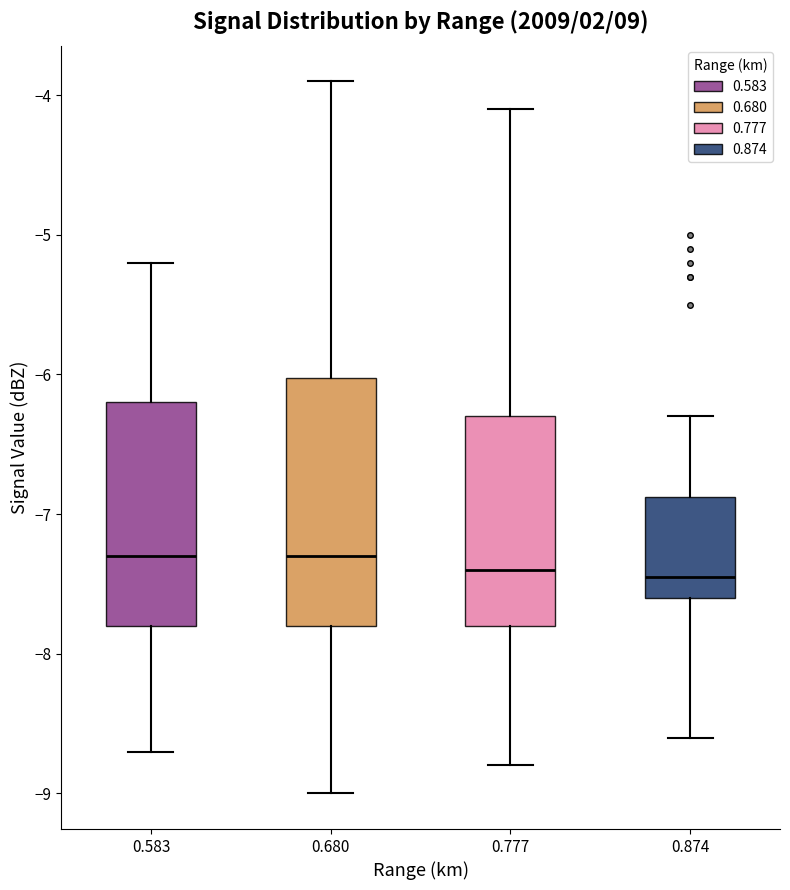

Which box is the tallest, from its lower edge to its upper edge?

0.680